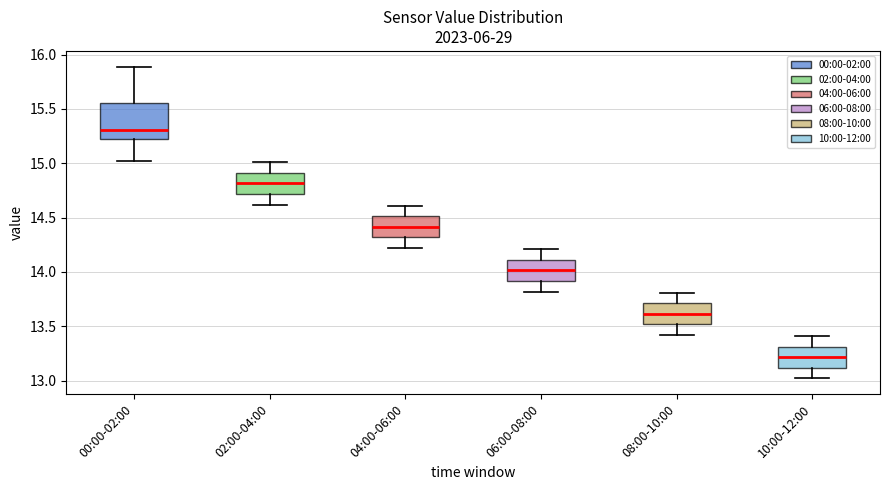

Reading left to right, read every box against the y-axis: the position of its median line, the range the box covers, and the ends of its whiskers. The values are not printed on the chart, so give them approximately, as read against the axis.

00:00-02:00: median 15.30, box 15.20 to 15.55, whiskers 15.00 to 15.90
02:00-04:00: median 14.80, box 14.70 to 14.90, whiskers 14.60 to 15.00
04:00-06:00: median 14.40, box 14.30 to 14.50, whiskers 14.20 to 14.60
06:00-08:00: median 14.00, box 13.90 to 14.10, whiskers 13.80 to 14.20
08:00-10:00: median 13.60, box 13.50 to 13.70, whiskers 13.40 to 13.80
10:00-12:00: median 13.20, box 13.10 to 13.30, whiskers 13.00 to 13.40